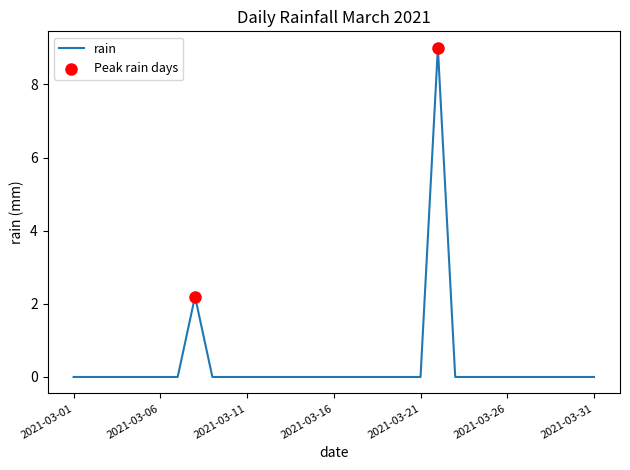

What is the greatest value displayed?

9.0